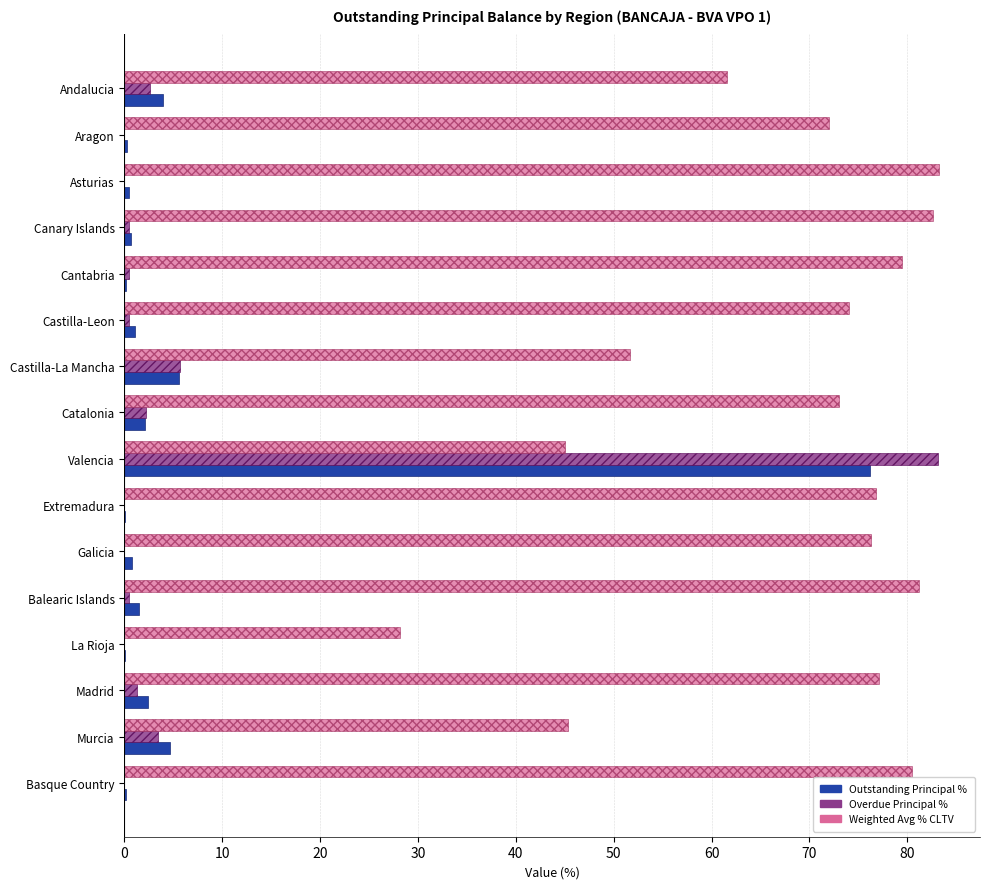

The value of Weighted Avg % CLTV at Cantabria is 79.4. True or false?

True